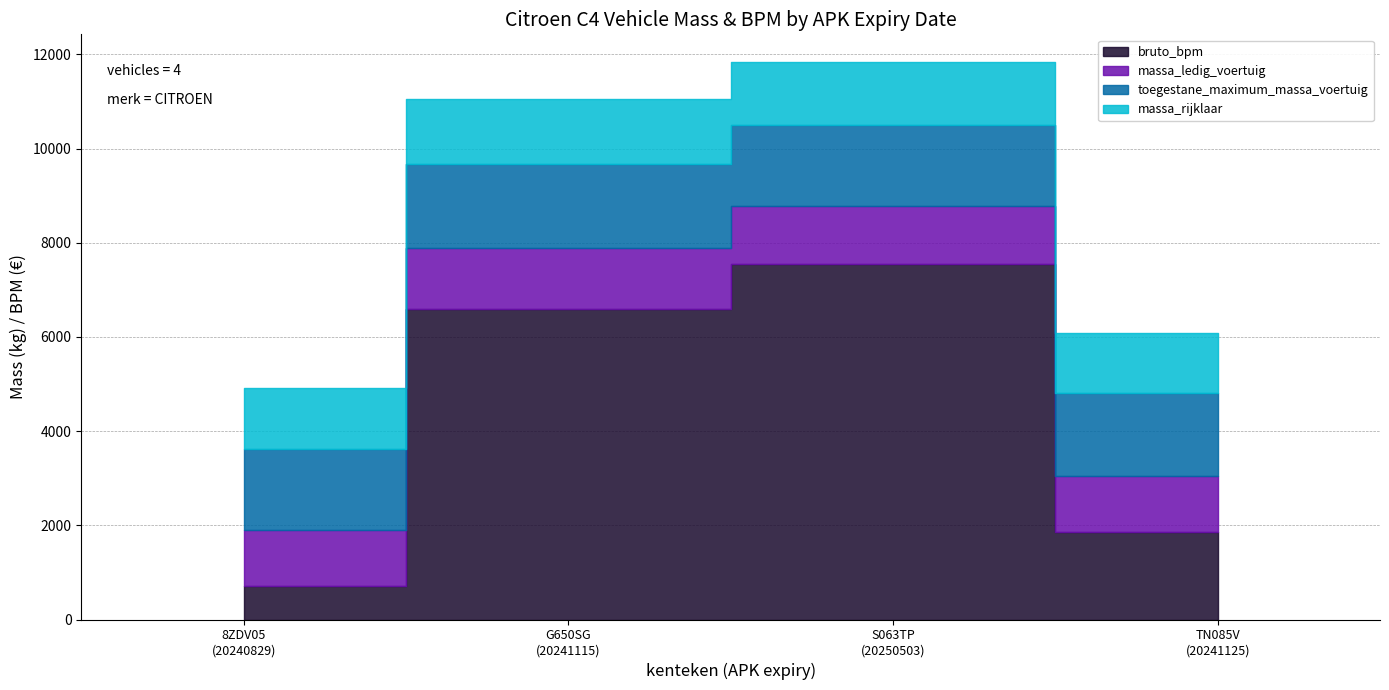

Where do bruto_bpm and massa_rijklaar first cross each other?

8ZDV05 and G650SG